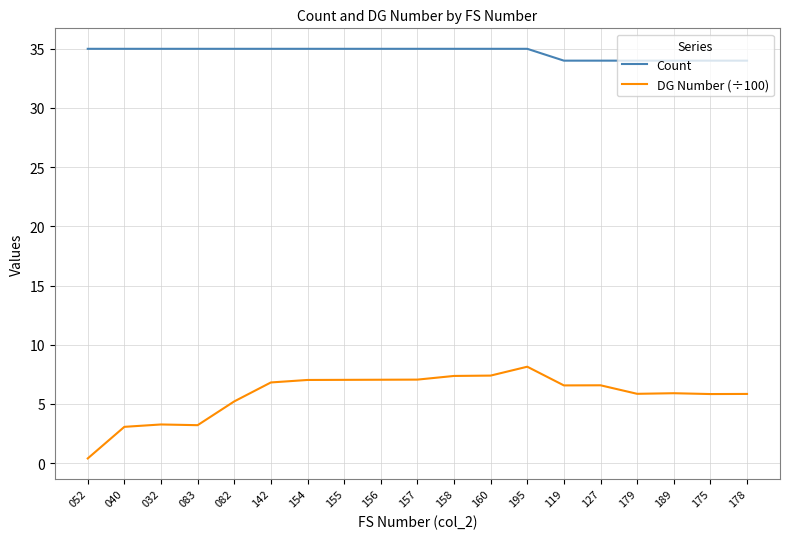

In DG Number (÷100), how many points are lower than both neighbors (excluding endpoints)?

4